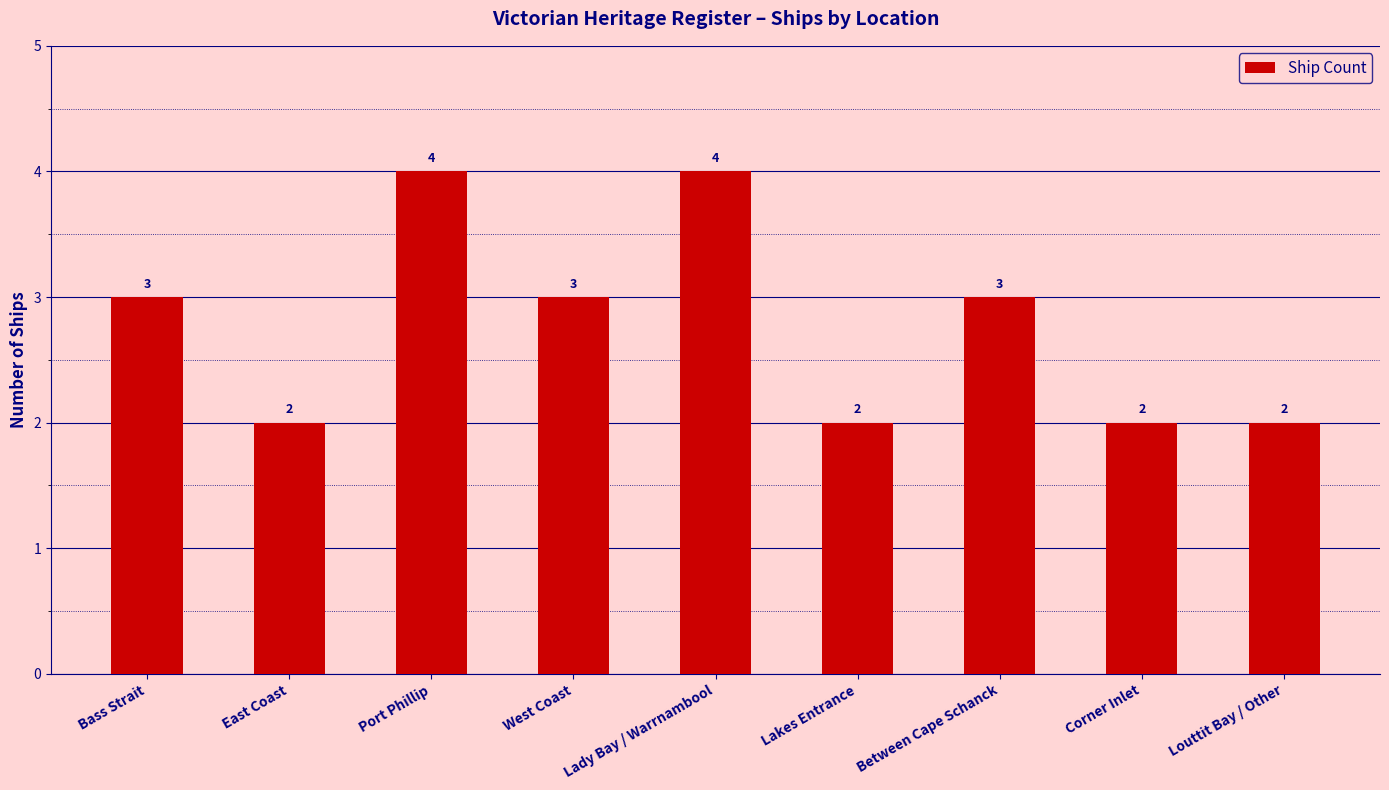

What is the sum of the values at West Coast and Port Phillip?

7